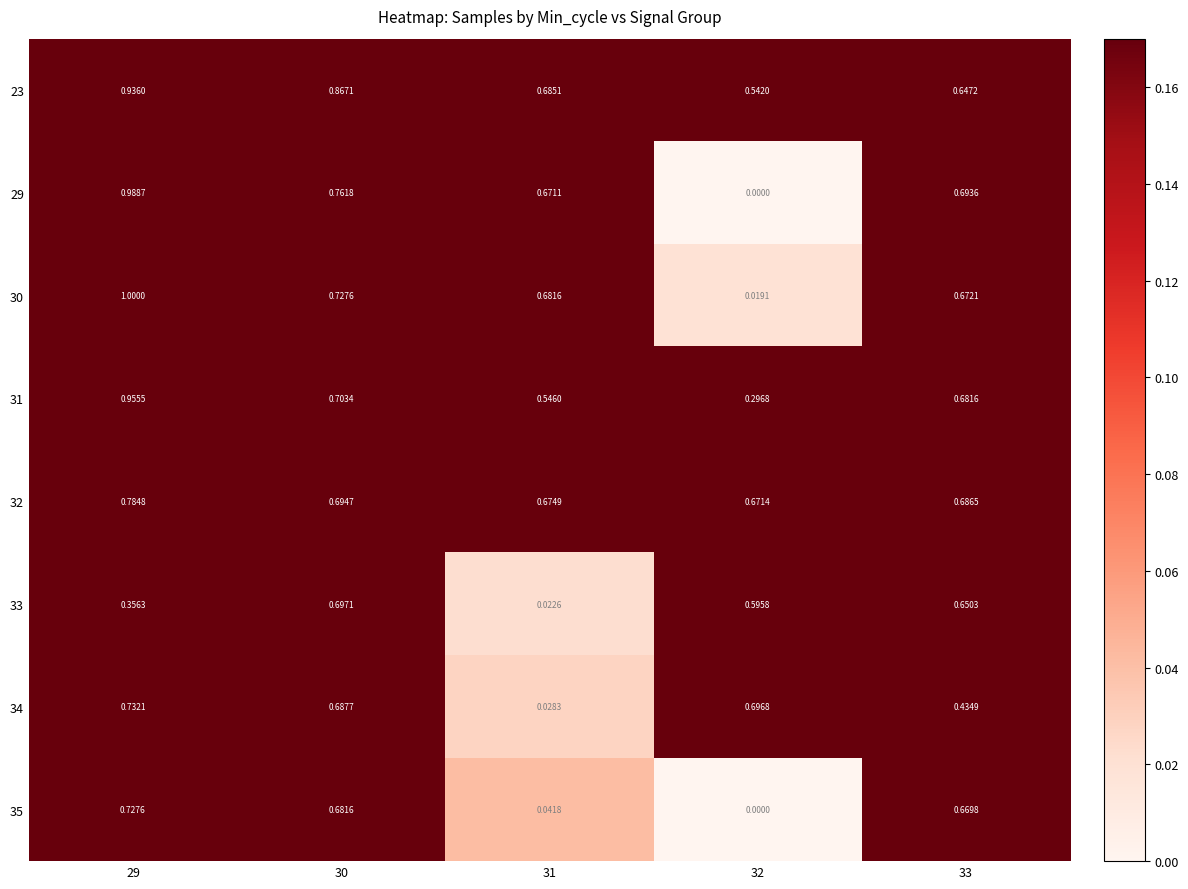

Is the value of 33 at 29 greater than the value of 31 at 32?

Yes